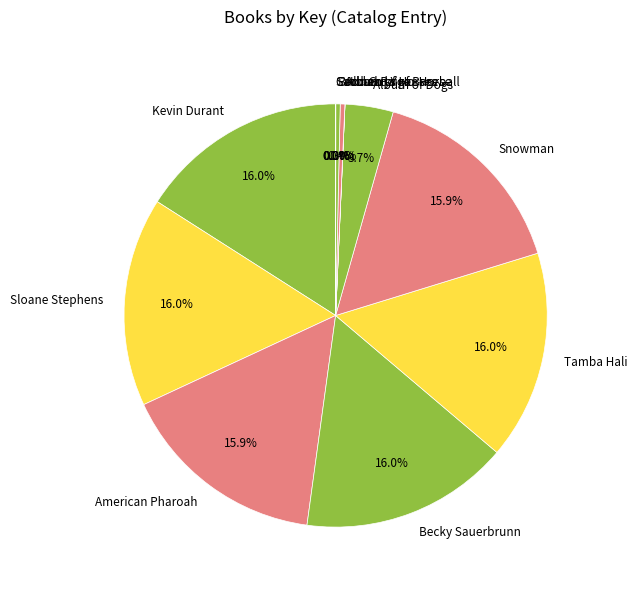

What percentage is NOT represented by American Pharoah?

84.1%